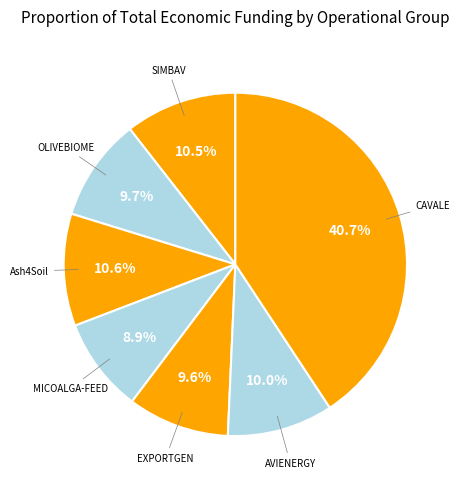

How many slices are in this pie chart?

7